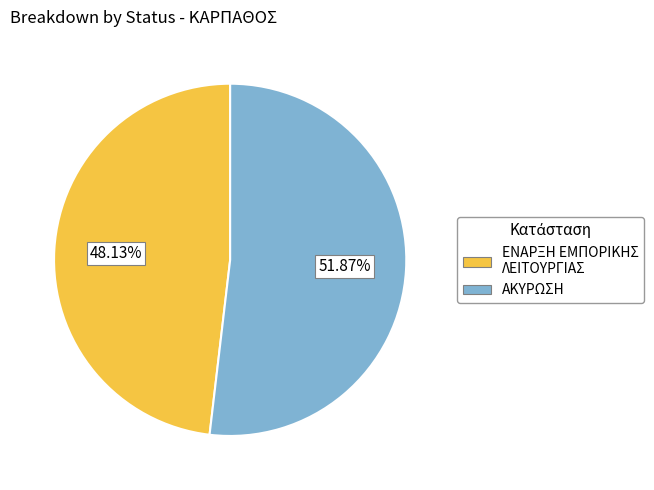

Do ΑΚΥΡΩΣΗ and ΕΝΑΡΞΗ ΕΜΠΟΡΙΚΗΣ ΛΕΙΤΟΥΡΓΙΑΣ together represent more than half of the pie?

Yes